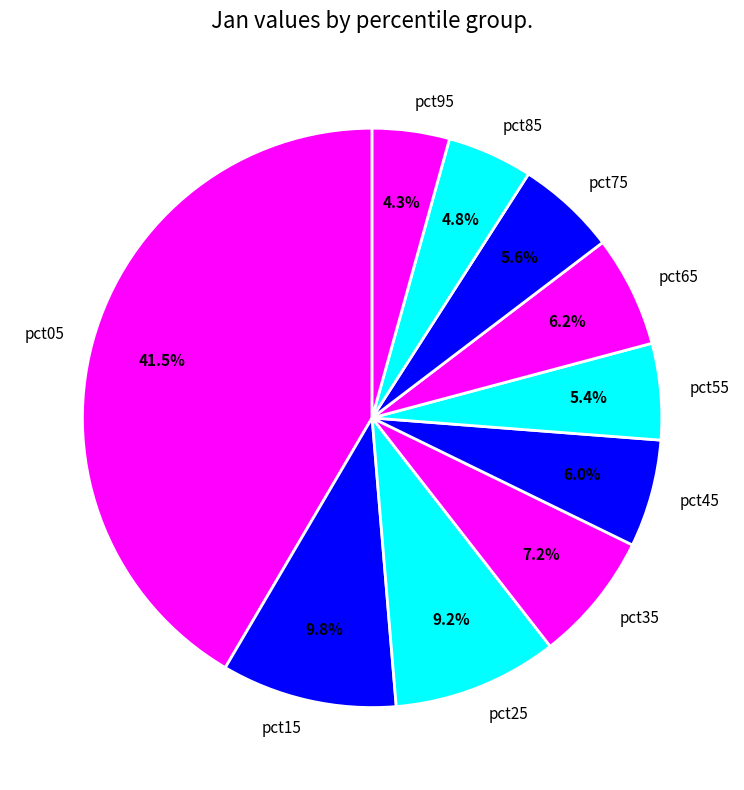

To the nearest percent, what is the average slice percentage?

10%